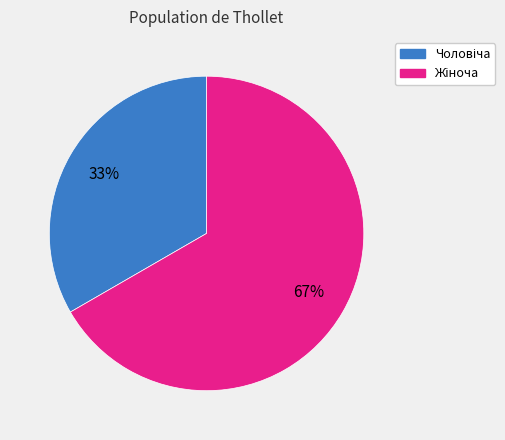

Does any single category account for the majority?

Yes